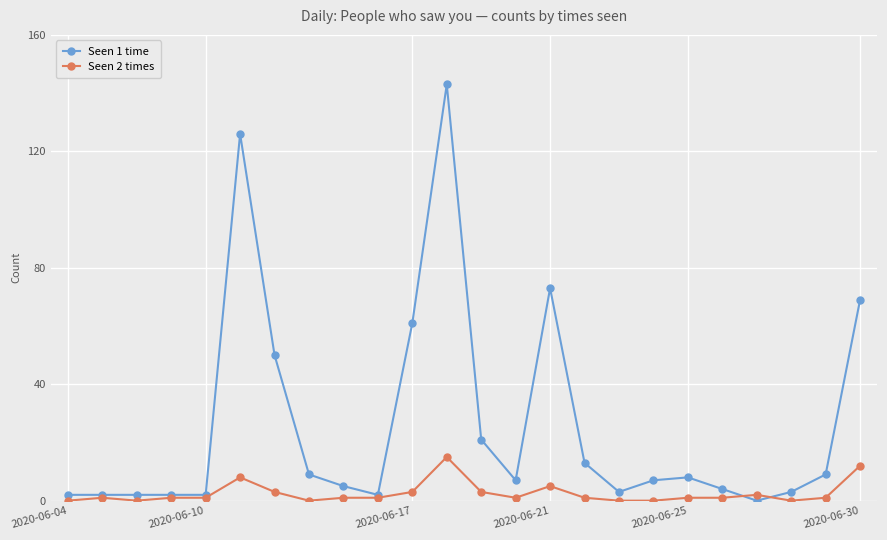

Which series has the largest range (max minus min)?

Seen 1 time